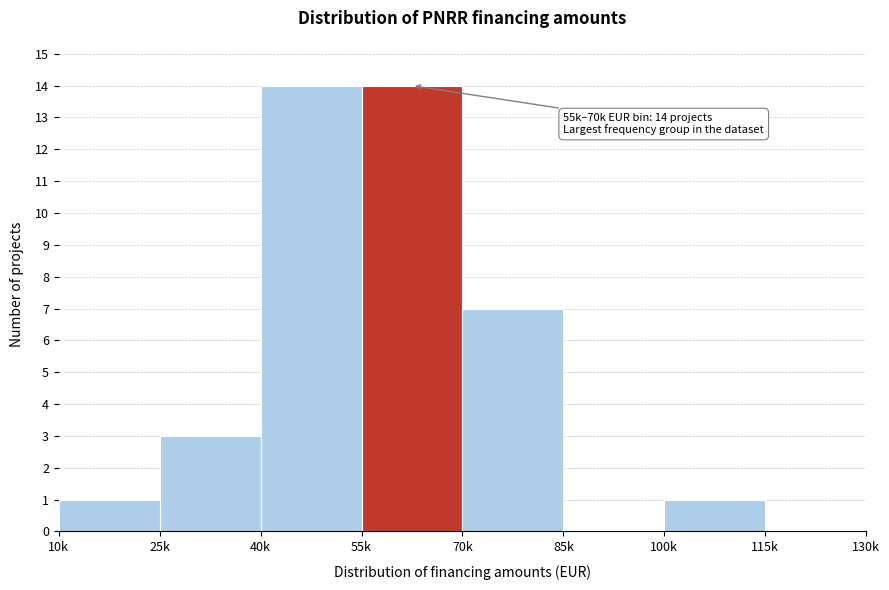

Reading left to right, transcribe all the data shown in this chart.

10k=1	25k=3	40k=14	55k=14	70k=7	85k=0	100k=1	115k=0